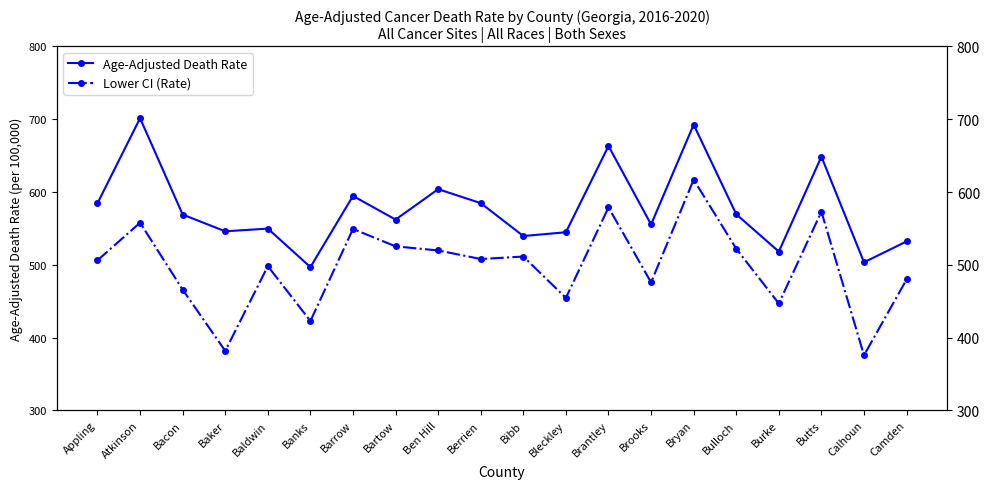

Reading right to left, list all the values displayed in this chart.

Age-Adjusted Death Rate: Camden=532.1	Calhoun=503.4	Butts=648.6	Burke=518.1	Bulloch=569.4	Bryan=692.6	Brooks=555.4	Brantley=663.2	Bleckley=544.7	Bibb=539.5	Berrien=584.7	Ben Hill=603.9	Bartow=562.1	Barrow=594.6	Banks=496.8	Baldwin=549.7	Baker=546.0	Bacon=569.0	Atkinson=701.4	Appling=584.6
Lower CI (Rate): Camden=479.8	Calhoun=375.6	Butts=573.0	Burke=446.8	Bulloch=522.0	Bryan=617.0	Brooks=475.8	Brantley=578.8	Bleckley=454.5	Bibb=511.3	Berrien=507.9	Ben Hill=519.7	Bartow=525.3	Barrow=549.2	Banks=422.7	Baldwin=498.1	Baker=381.6	Bacon=465.8	Atkinson=557.8	Appling=506.1